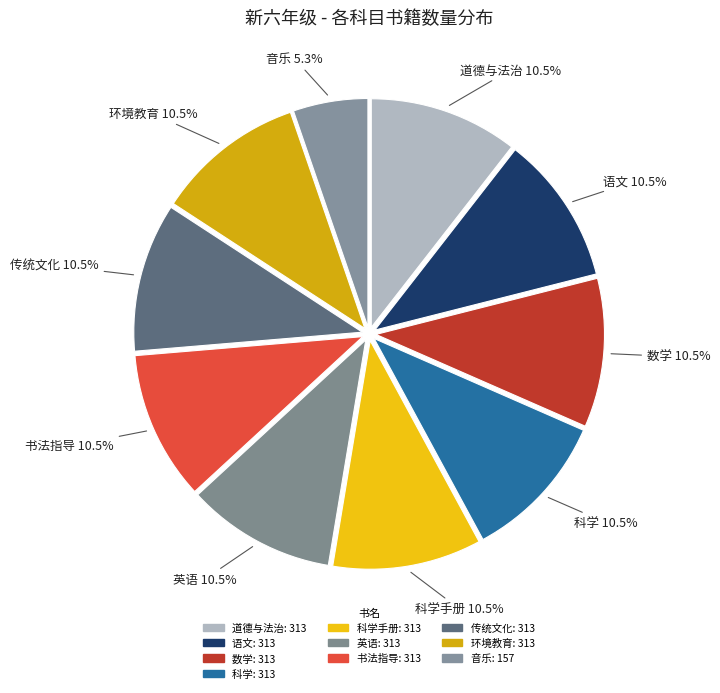

Which category has the biggest portion of the pie?

道德与法治